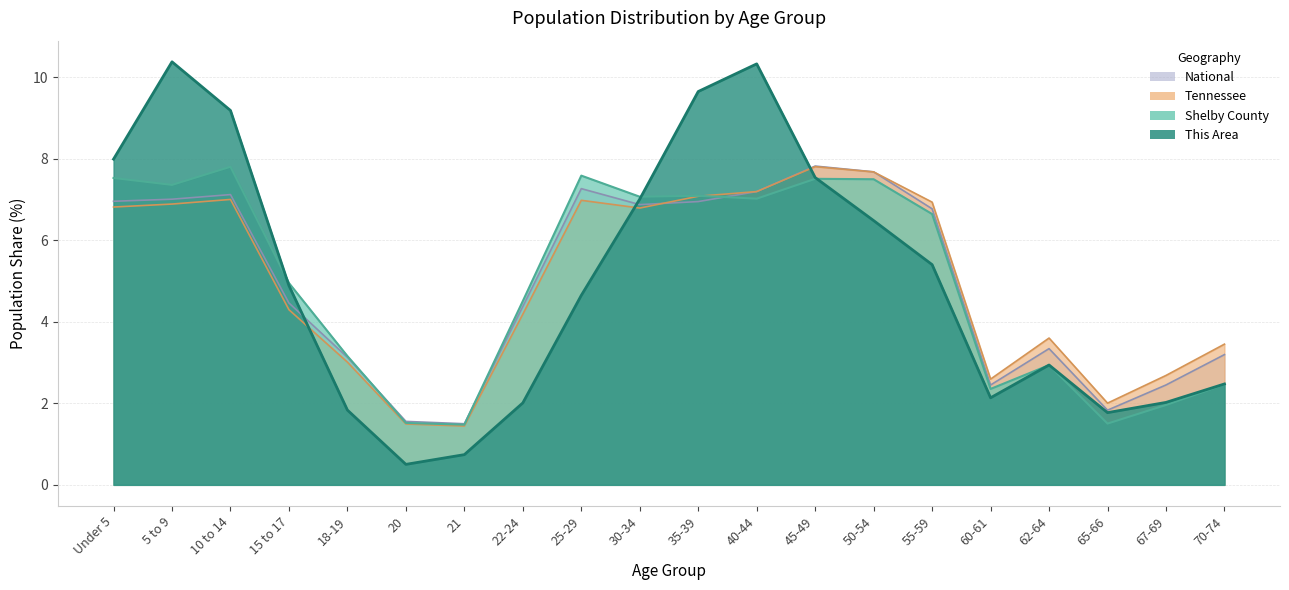

In National, how many points are higher than both neighbors (excluding endpoints)?

4